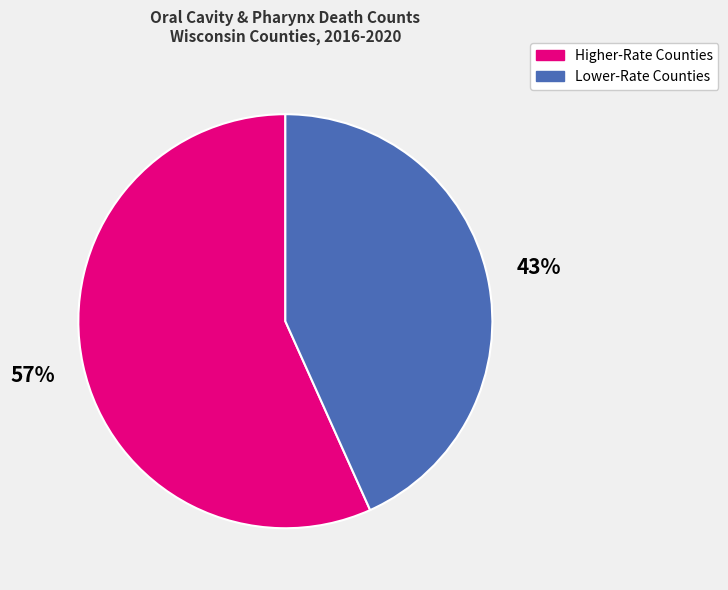

Which has a higher value, Lower-Rate Counties or Higher-Rate Counties?

Higher-Rate Counties